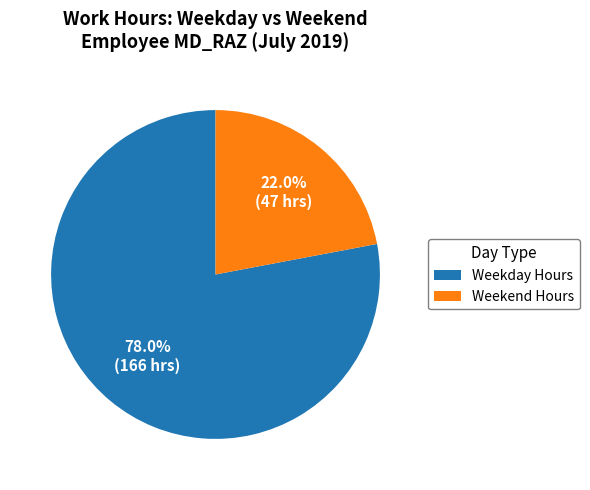

What is the smallest slice in the pie chart?

Weekend Hours